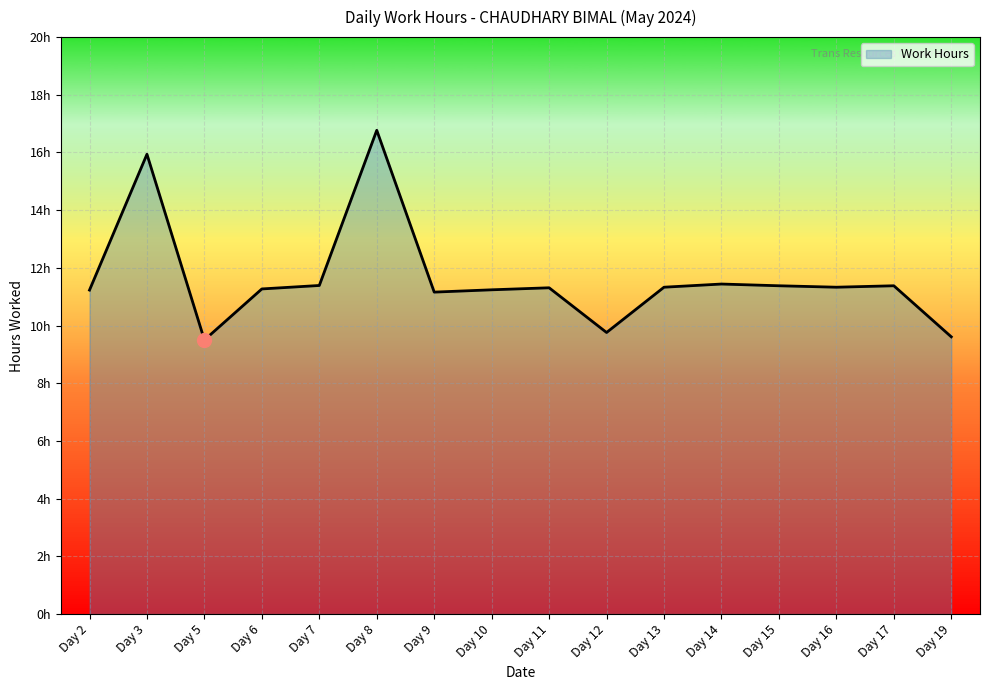

List the labels in order of value, largest first.

Day 8, Day 3, Day 14, Day 7, Day 15, Day 17, Day 13, Day 16, Day 11, Day 6, Day 10, Day 2, Day 9, Day 12, Day 19, Day 5